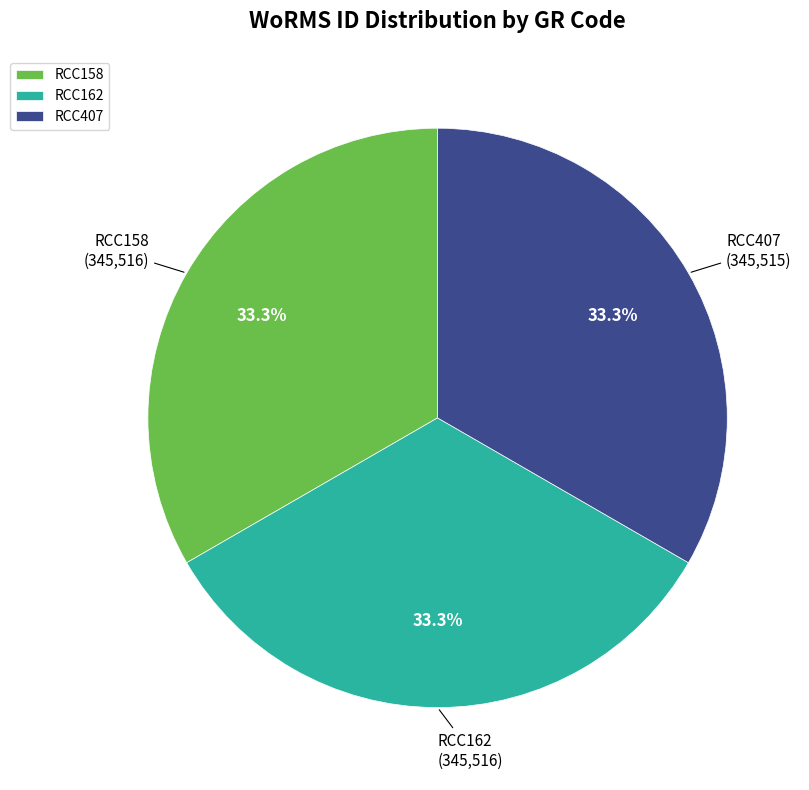

The RCC407 slice represents 45% of the pie. True or false?

False